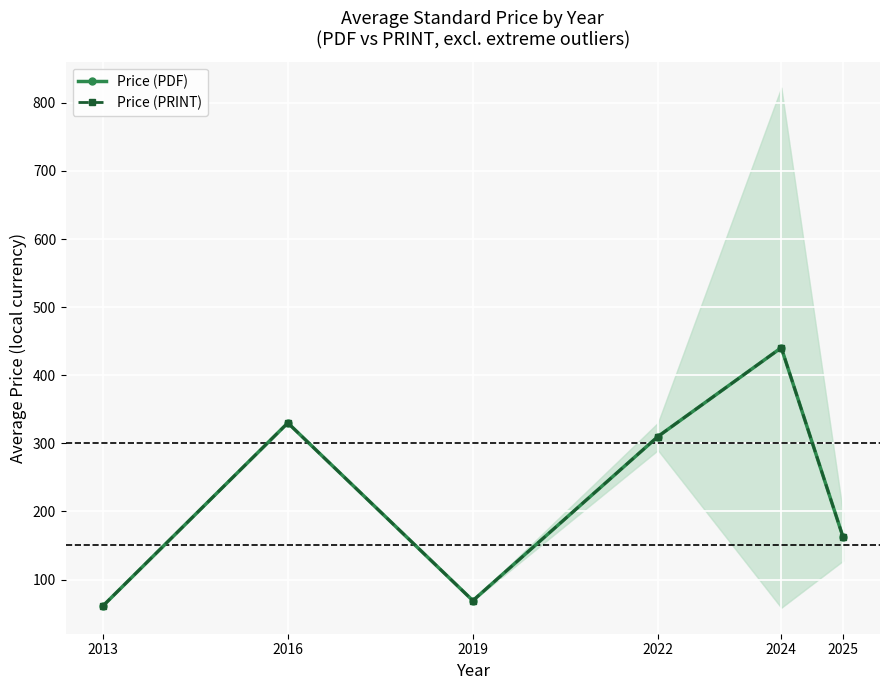

How many values in the Price (PDF) series are below 310?

3